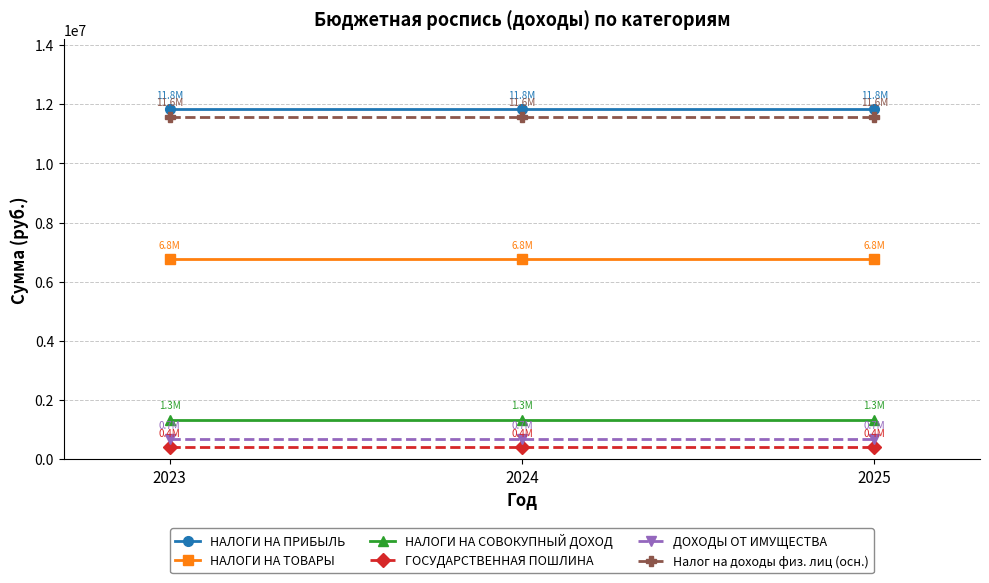

Reading right to left, what are all the values shown in this chart?

НАЛОГИ НА ПРИБЫЛЬ: 2025=11835100	2024=11835100	2023=11835100
НАЛОГИ НА ТОВАРЫ: 2025=6766500	2024=6766500	2023=6766500
НАЛОГИ НА СОВОКУПНЫЙ ДОХОД: 2025=1330000	2024=1330000	2023=1330000
ГОСУДАРСТВЕННАЯ ПОШЛИНА: 2025=410000	2024=410000	2023=410000
ДОХОДЫ ОТ ИМУЩЕСТВА: 2025=685000	2024=685000	2023=685000
Налог на доходы физ. лиц (осн.): 2025=11575100	2024=11575100	2023=11575100